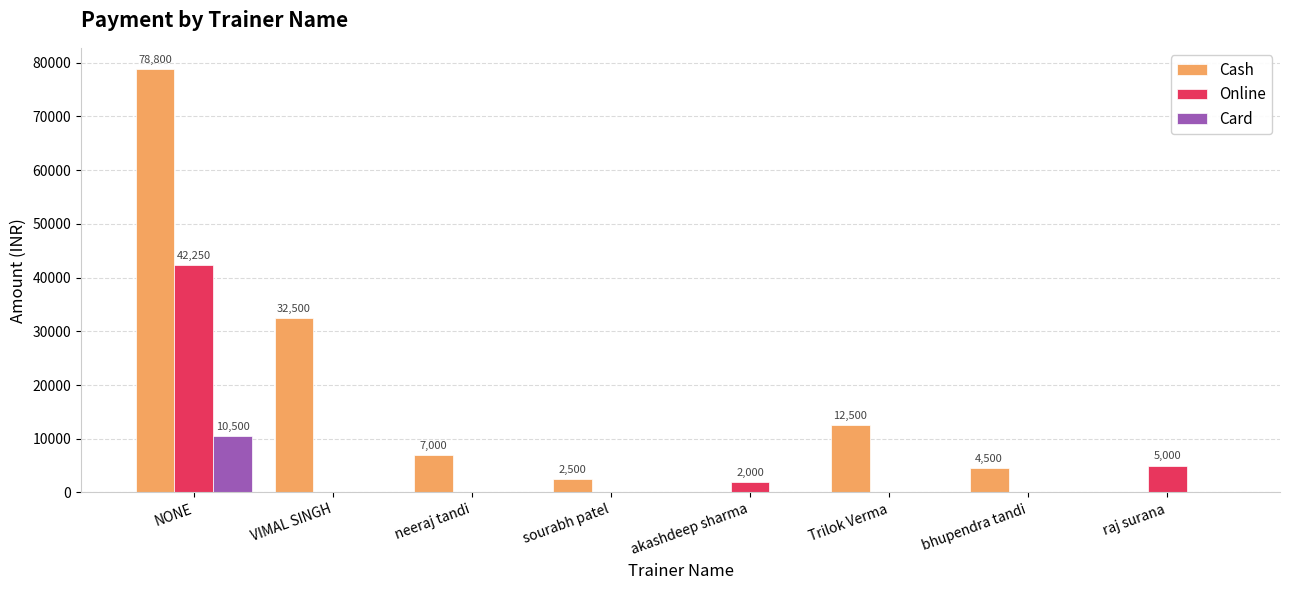

The value of Card at NONE is 10500. True or false?

True